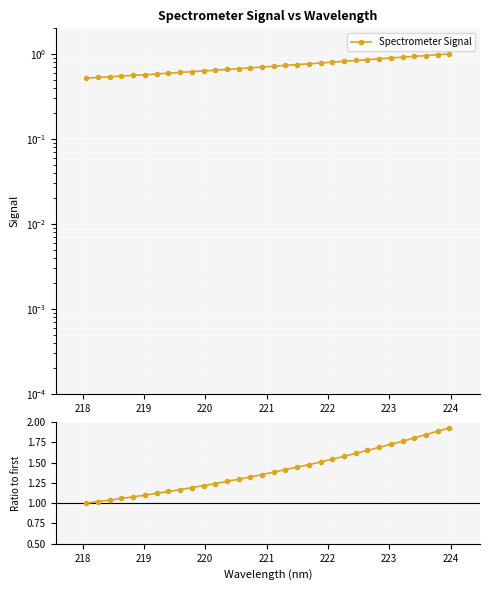

Which series has the largest range (max minus min)?

Ratio